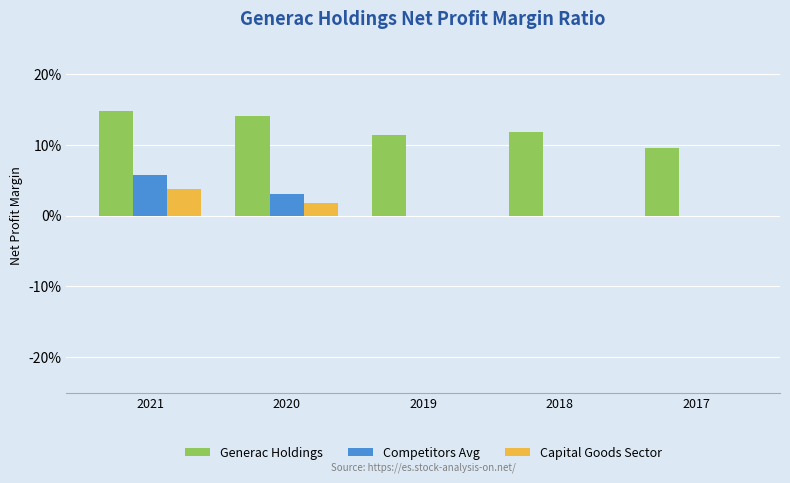

What are all the series names shown in the legend?

Generac Holdings, Competitors Avg, Capital Goods Sector